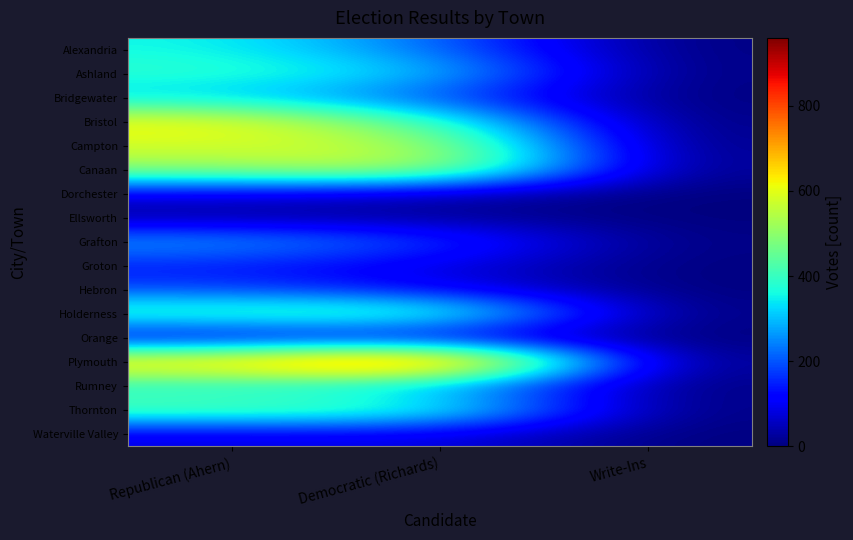

Reading left to right, what are all the values shown in this chart?

Alexandria: Republican (Ahern)=358	Democratic (Richards)=221	Write-Ins=1
Ashland: Republican (Ahern)=393	Democratic (Richards)=325	Write-Ins=0
Bridgewater: Republican (Ahern)=311	Democratic (Richards)=191	Write-Ins=0
Bristol: Republican (Ahern)=632	Democratic (Richards)=412	Write-Ins=0
Campton: Republican (Ahern)=580	Democratic (Richards)=559	Write-Ins=1
Canaan: Republican (Ahern)=509	Democratic (Richards)=593	Write-Ins=8
Dorchester: Republican (Ahern)=88	Democratic (Richards)=45	Write-Ins=0
Ellsworth: Republican (Ahern)=19	Democratic (Richards)=20	Write-Ins=0
Grafton: Republican (Ahern)=283	Democratic (Richards)=188	Write-Ins=4
Groton: Republican (Ahern)=138	Democratic (Richards)=86	Write-Ins=0
Hebron: Republican (Ahern)=187	Democratic (Richards)=108	Write-Ins=0
Holderness: Republican (Ahern)=436	Democratic (Richards)=479	Write-Ins=0
Orange: Republican (Ahern)=59	Democratic (Richards)=65	Write-Ins=0
Plymouth: Republican (Ahern)=709	Democratic (Richards)=959	Write-Ins=1
Rumney: Republican (Ahern)=350	Democratic (Richards)=279	Write-Ins=1
Thornton: Republican (Ahern)=457	Democratic (Richards)=428	Write-Ins=0
Waterville Valley: Republican (Ahern)=79	Democratic (Richards)=88	Write-Ins=0